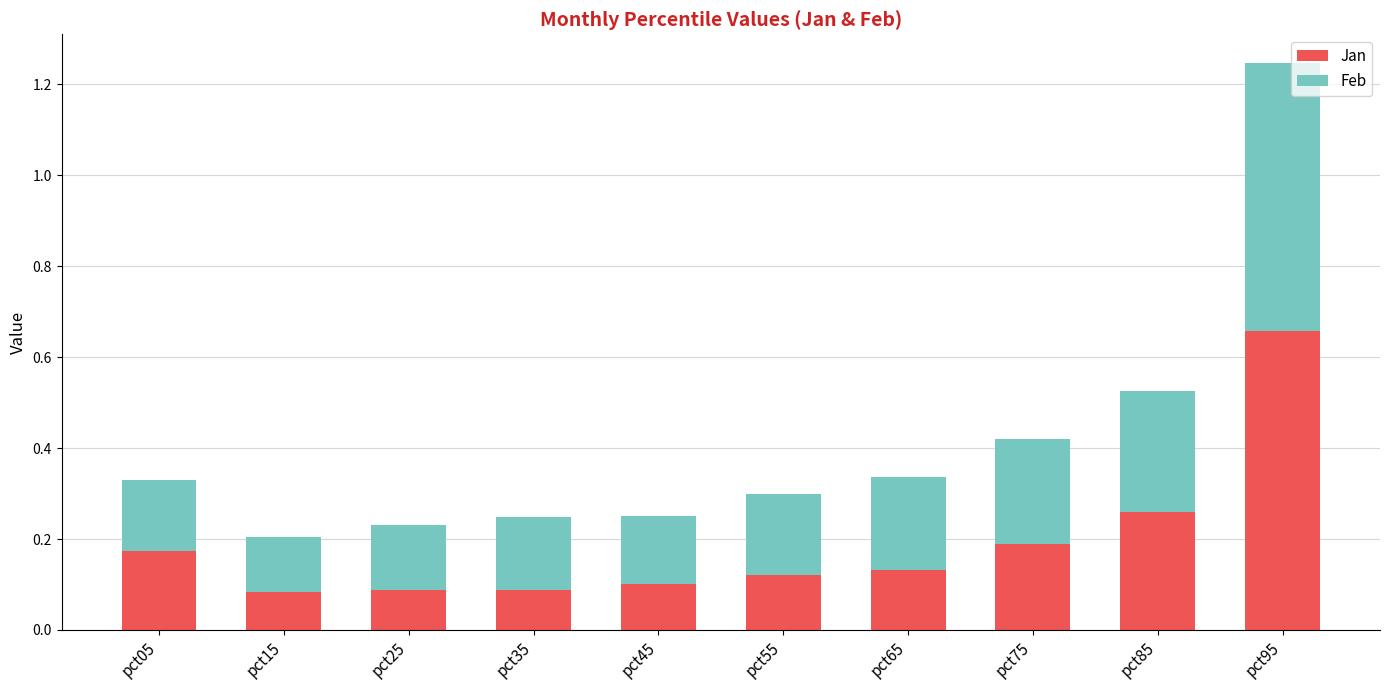

Which category has the highest value in the Jan series?

pct95